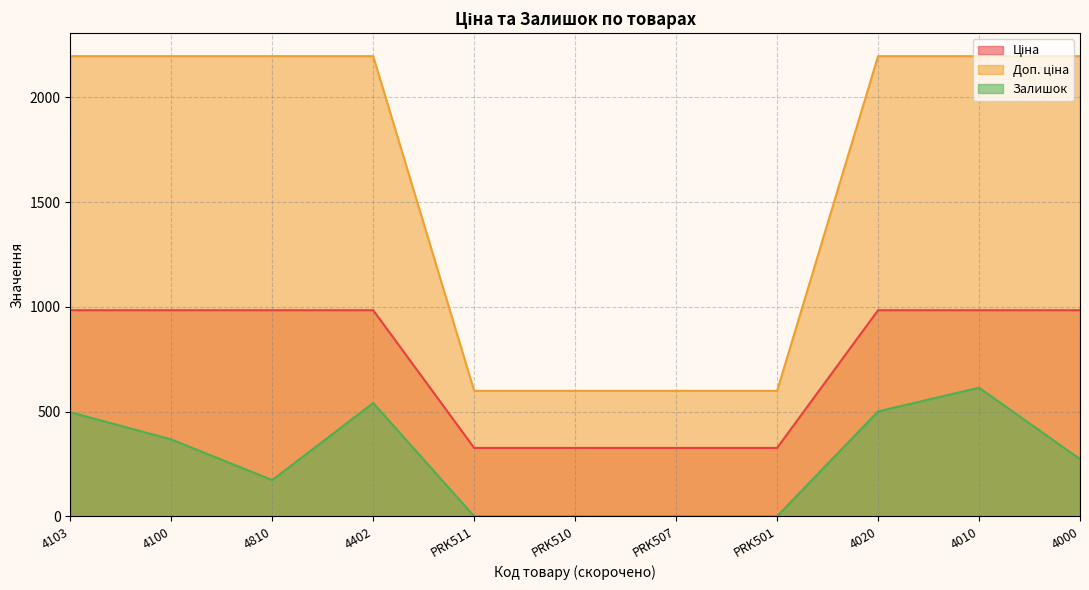

What is the total value across all series at 4020?

3682.3